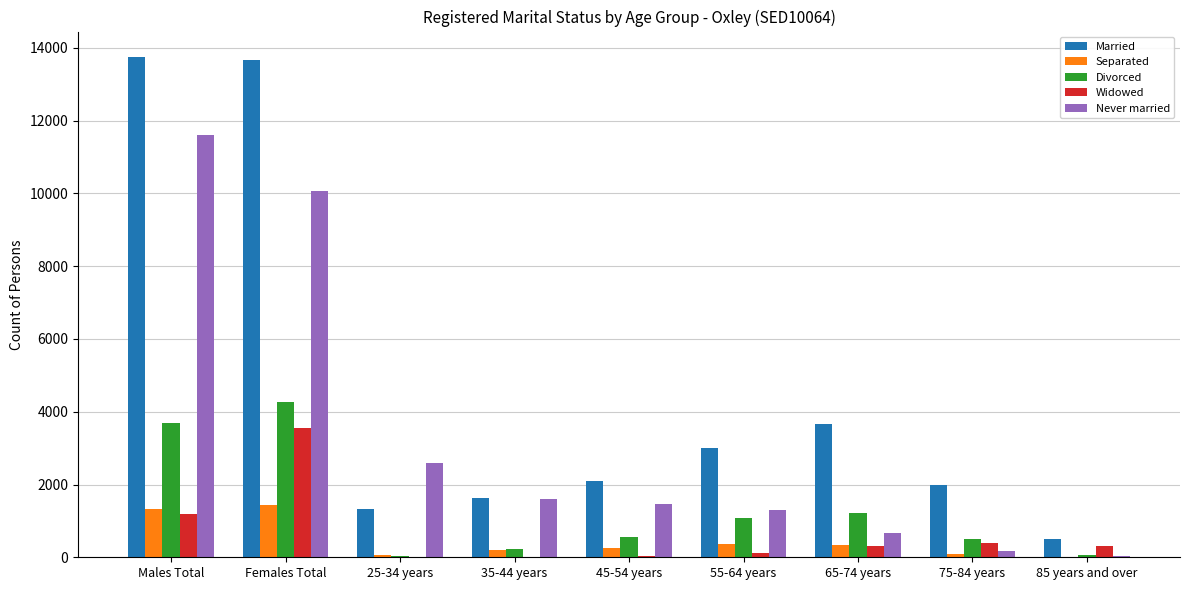

Are the bars horizontal?

No